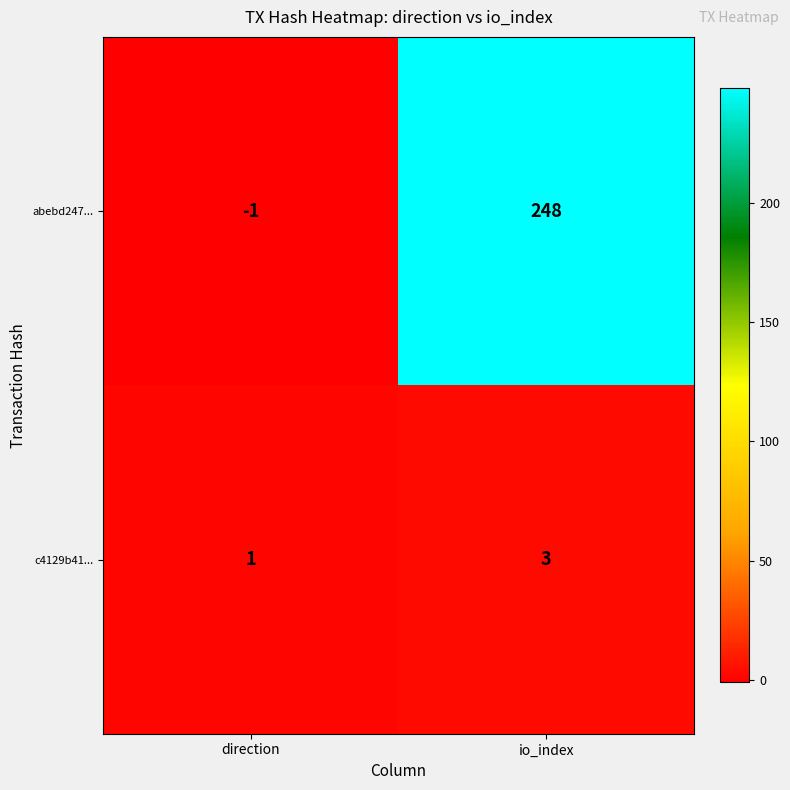

The value of abebd247... at direction is -1. True or false?

True